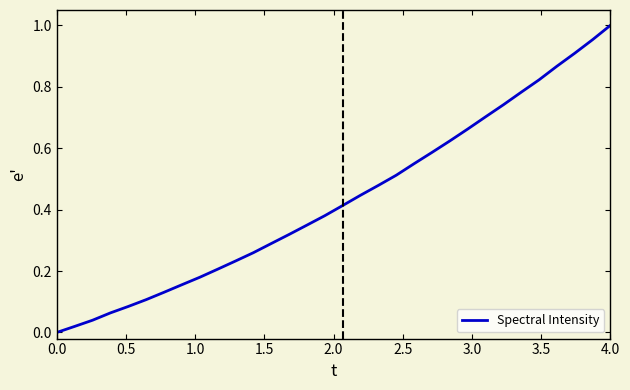

At which category does the chart reach its peak across all series?

4.0